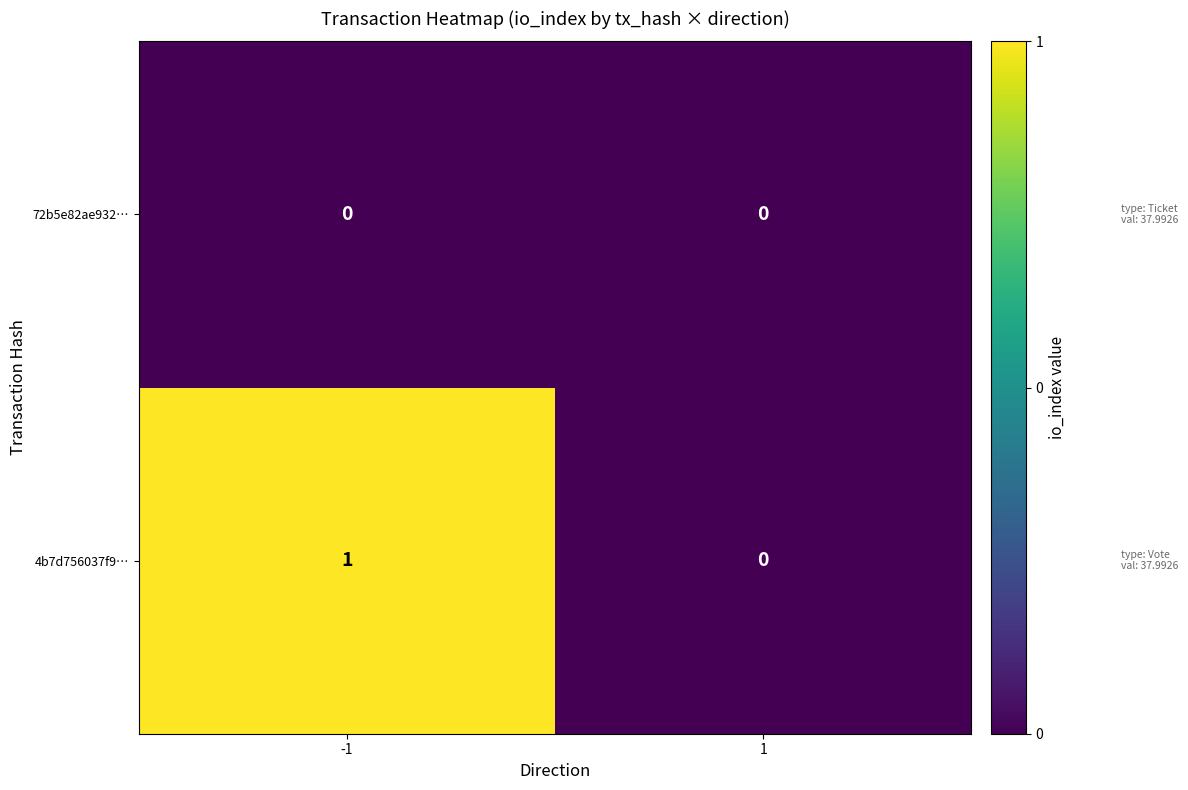

Rank the series by their maximum value, from highest to lowest.

4b7d756037f9…, 72b5e82ae932…